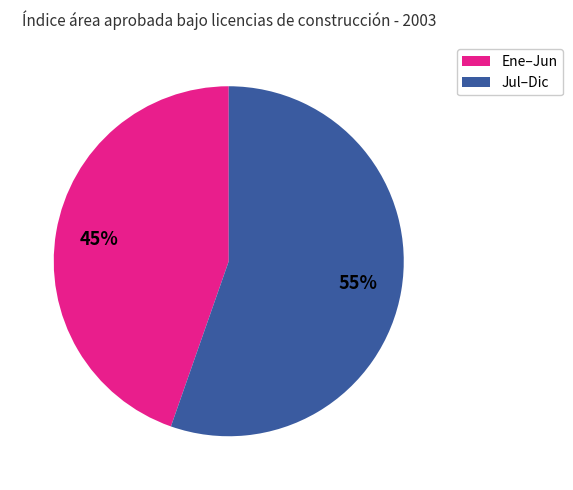

Is there a majority slice in this chart?

Yes